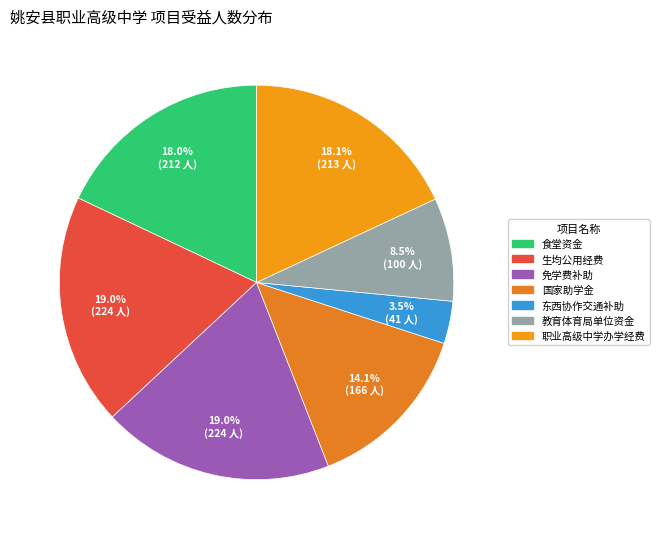

Count the number of slices in the pie.

7